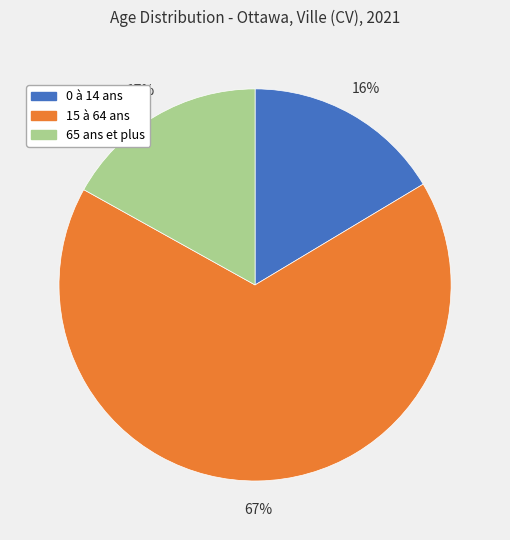

Which category has the biggest portion of the pie?

15 à 64 ans